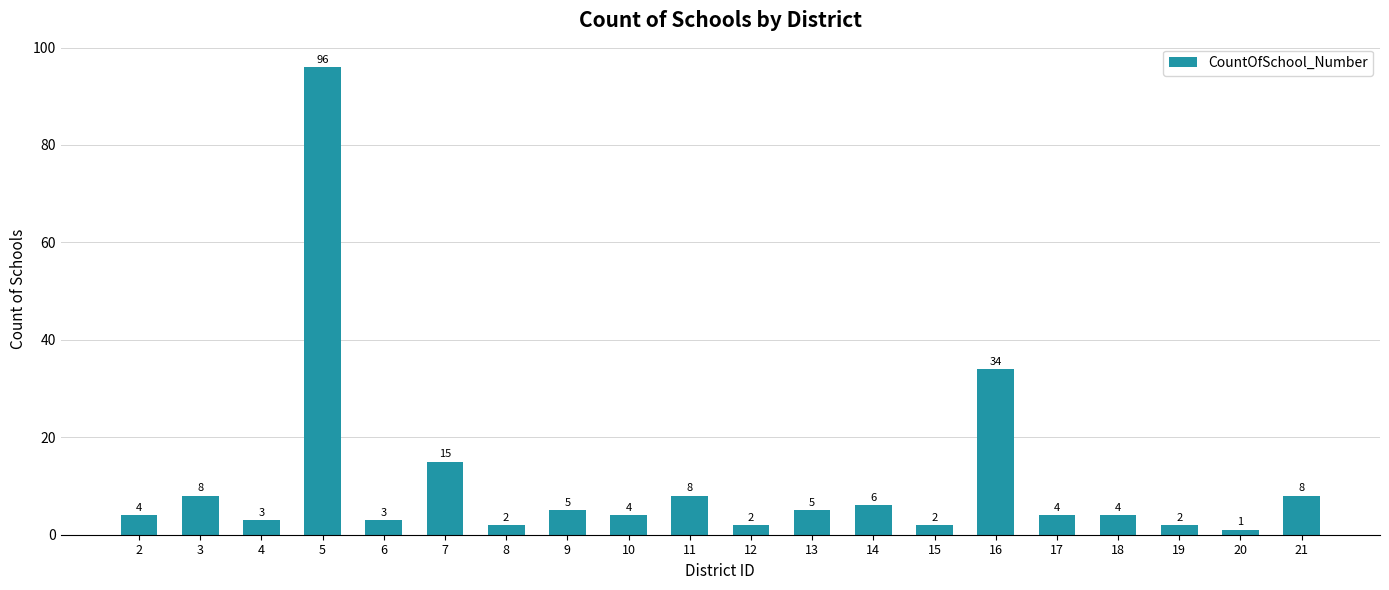

Reading right to left, transcribe all the data shown in this chart.

21=8	20=1	19=2	18=4	17=4	16=34	15=2	14=6	13=5	12=2	11=8	10=4	9=5	8=2	7=15	6=3	5=96	4=3	3=8	2=4